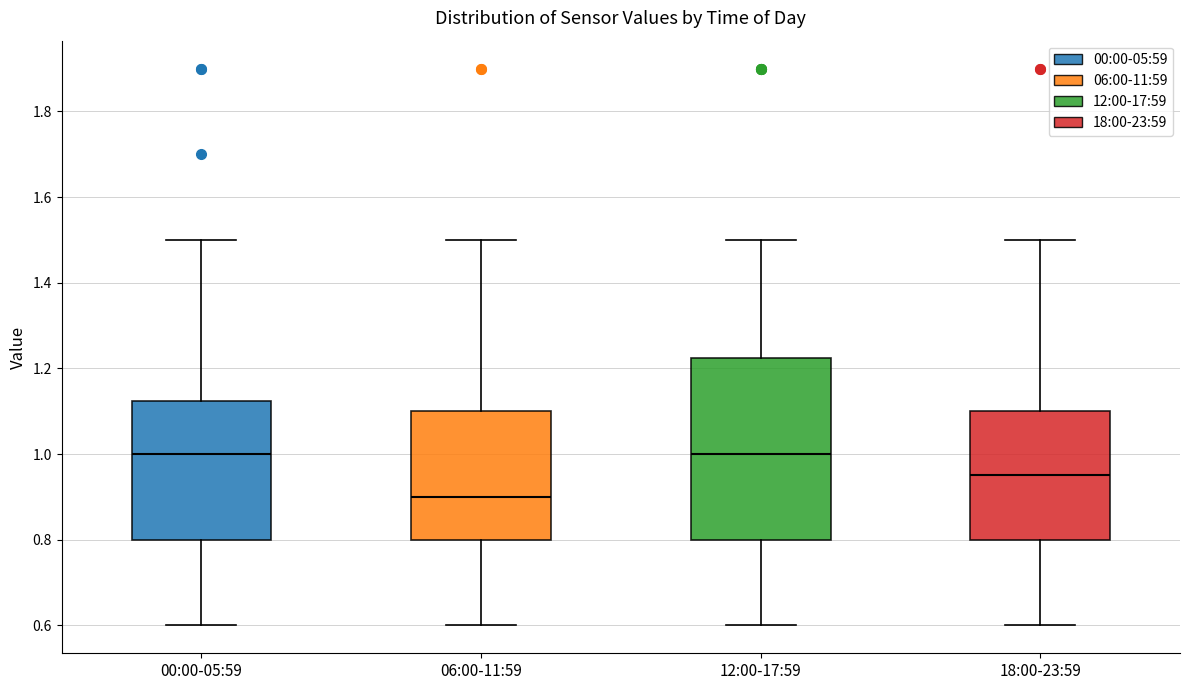

Where does the median line of the box for 00:00-05:59 sit on the y-axis? The values are not printed on the chart, so give them approximately, as read against the axis.

1.00